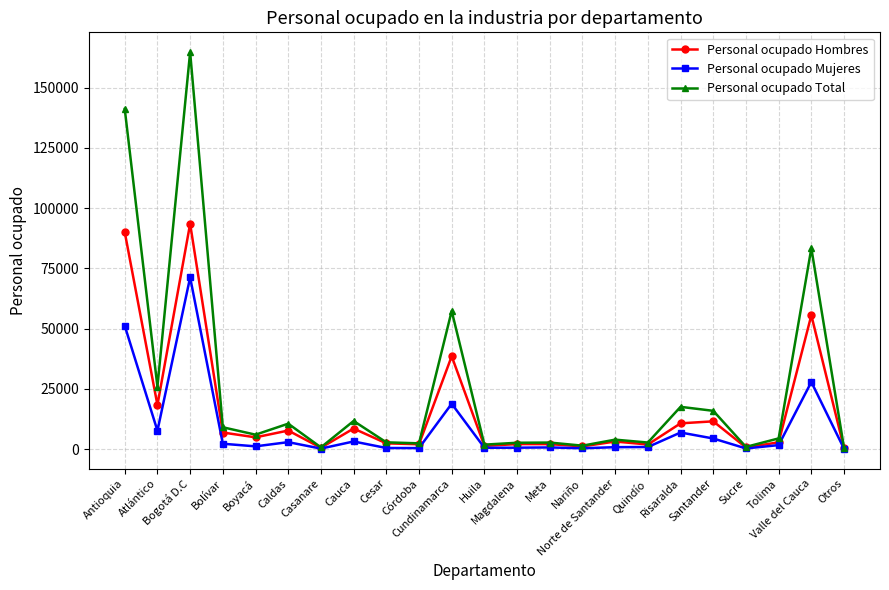

Which series changed the most between Caldas and Córdoba?

Personal ocupado Total